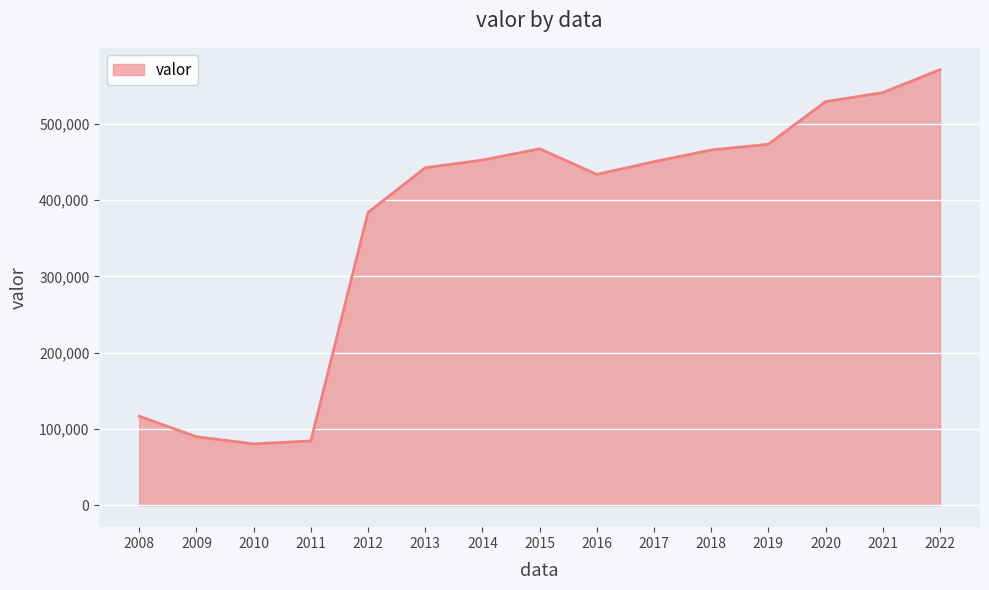

What is the difference between the values at 2013 and 2019?

30762